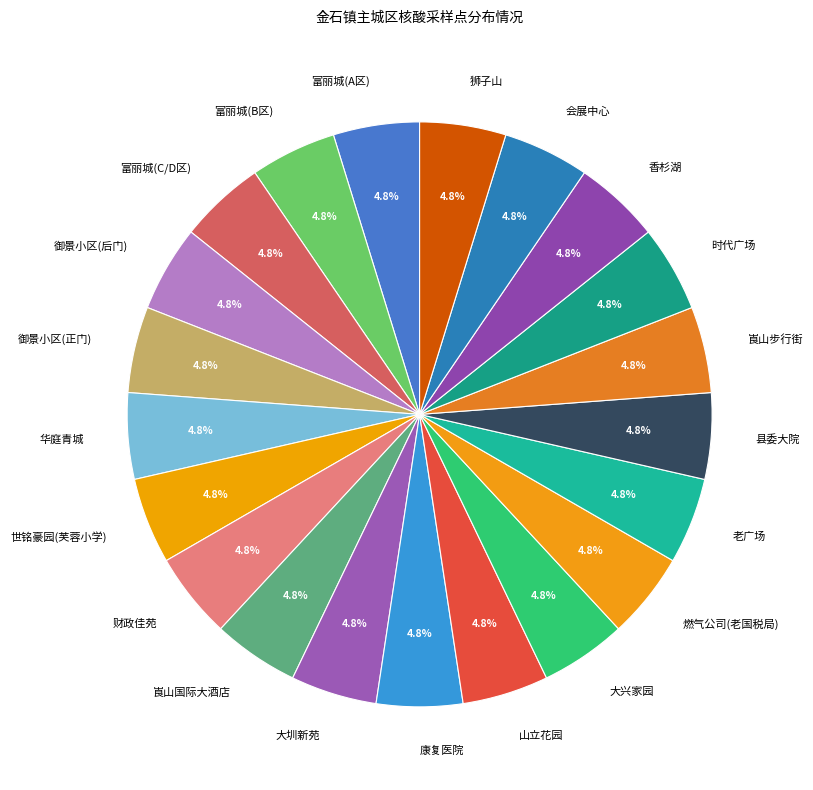

Does 会展中心 account for over 50% of the chart?

No